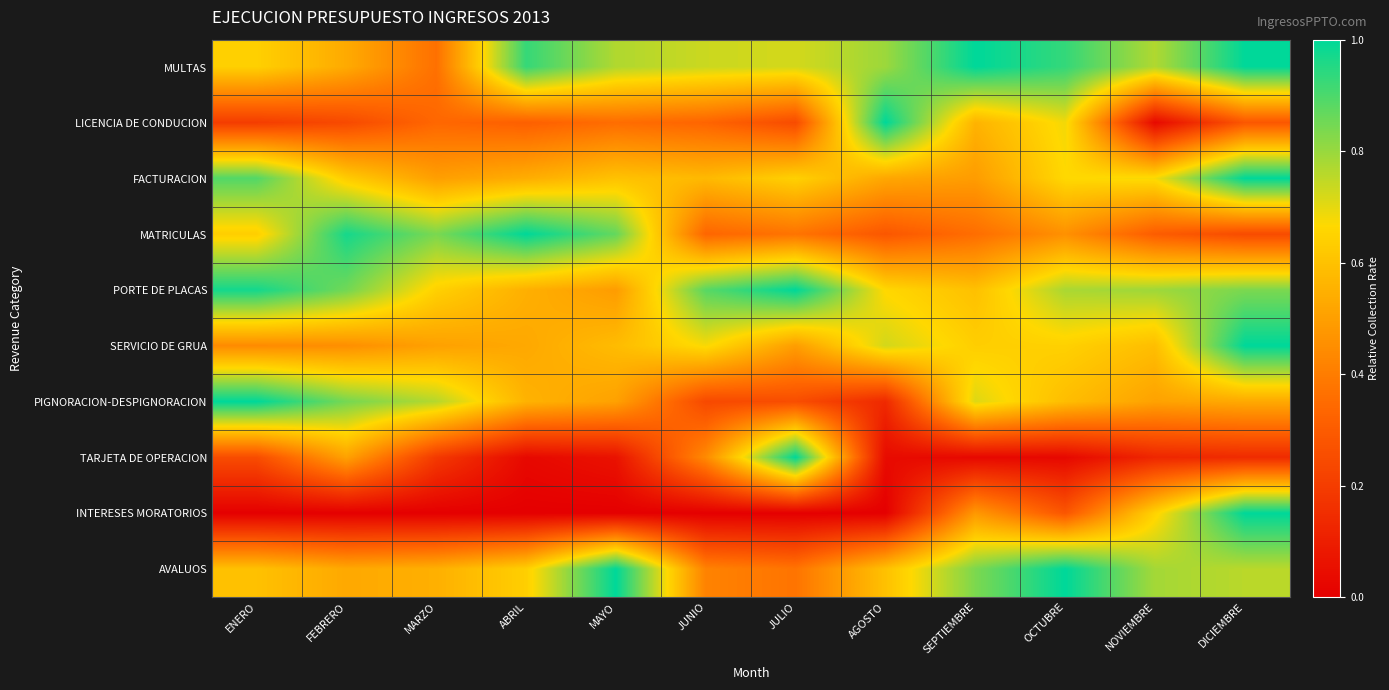

What is the spread (max minus min) of values at FEBRERO?

1.0